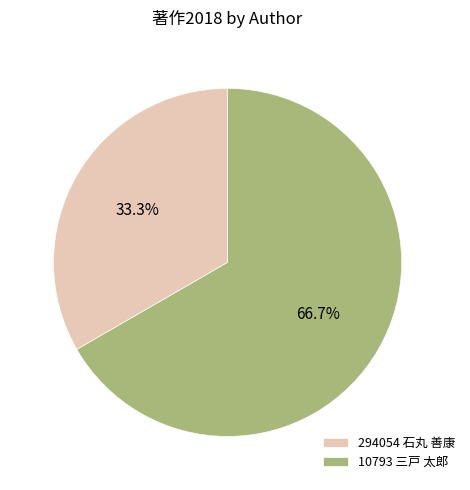

Is 294054 石丸 善康 the majority of the pie?

No